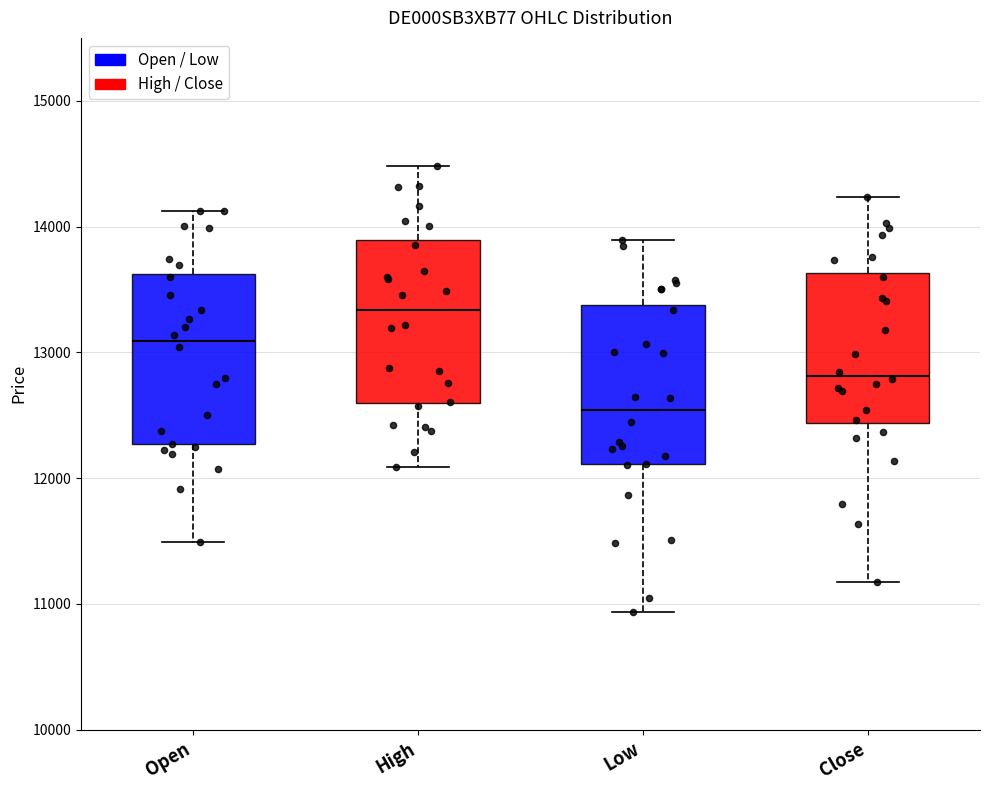

Which box has the highest median line?

High